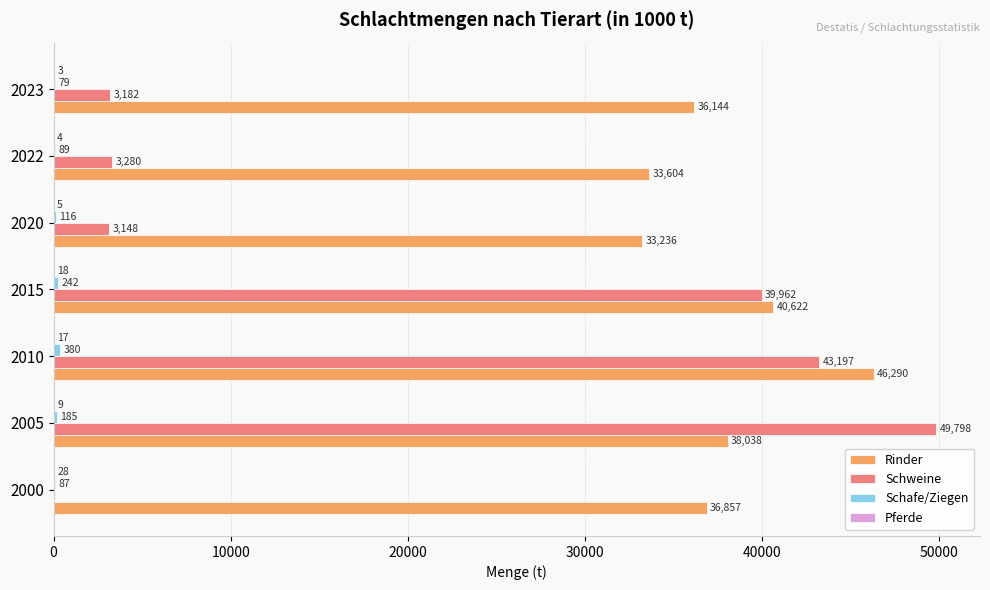

Between 2005 and 2023, which series saw the biggest shift?

Schweine